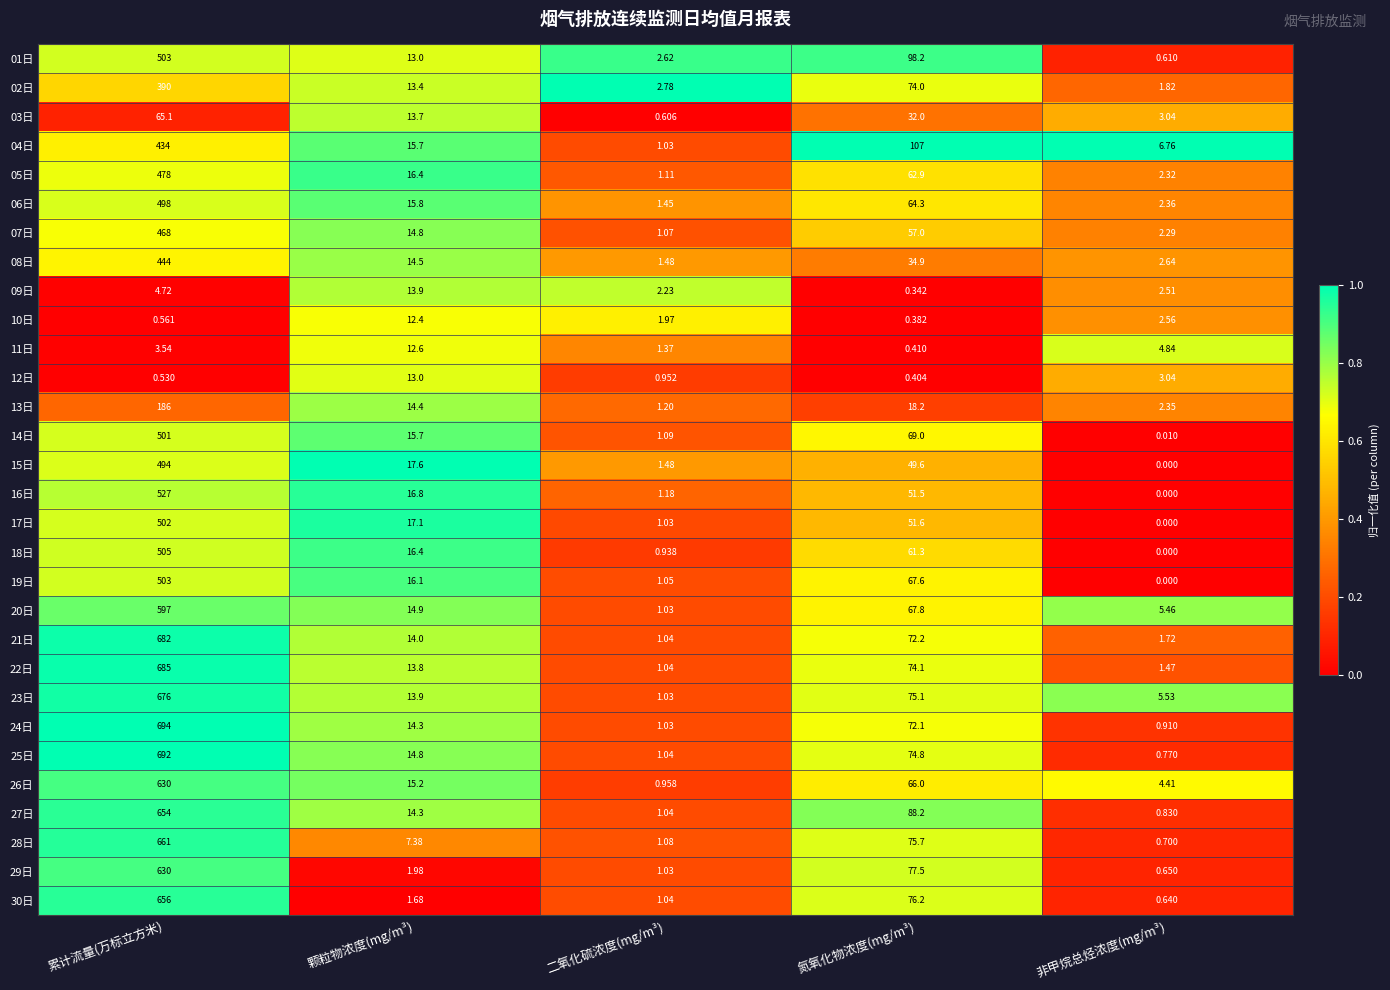

Where is 28日 nearest to the value 330?

氮氧化物浓度(mg/m³)